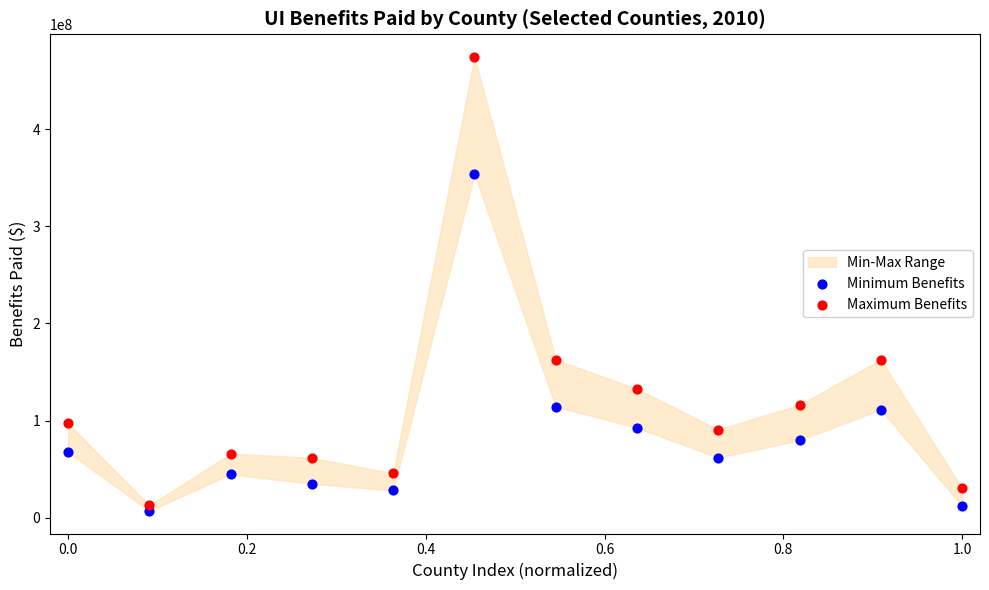

Across all data points, what is the range of Y values (max minus min)?

467020279